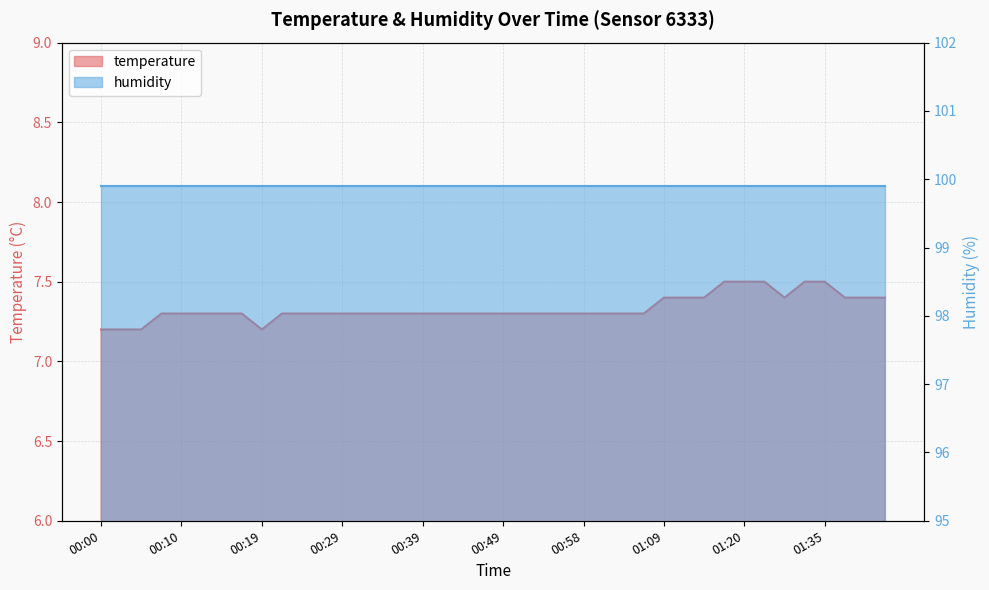

What is the average value?

7.3